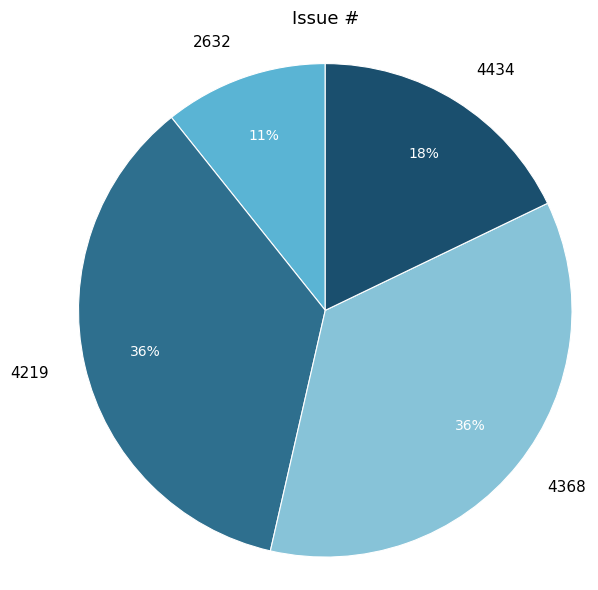

Count the number of slices in the pie.

4